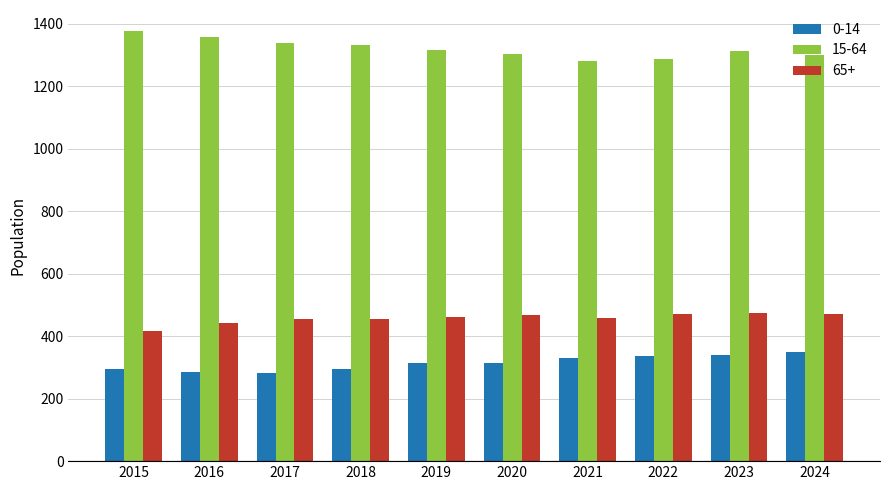

List the series in order of their peak value, highest first.

15-64, 65+, 0-14